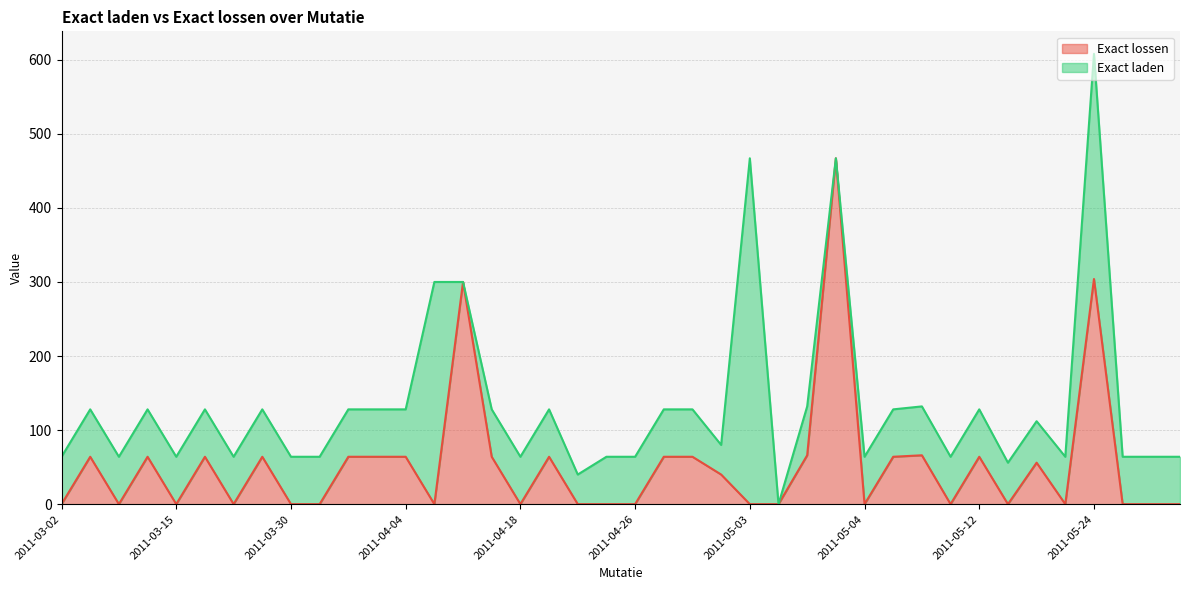

Where is the first local minimum?

2011-03-09